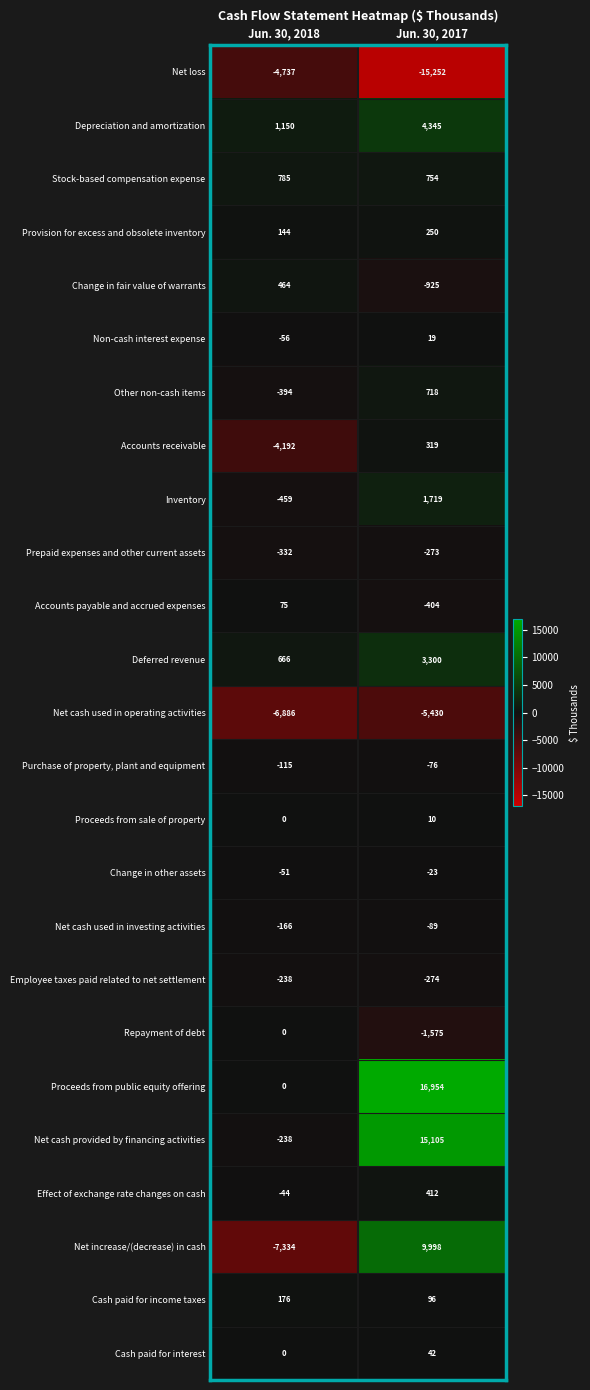

What is the smallest value displayed?

-15252